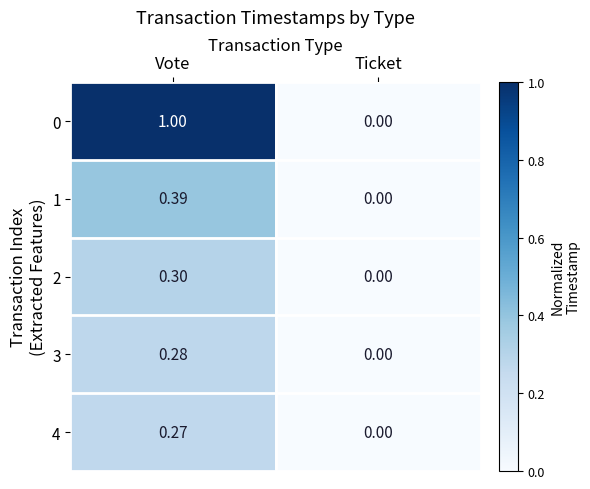

List the series in order of their peak value, highest first.

0, 1, 2, 3, 4